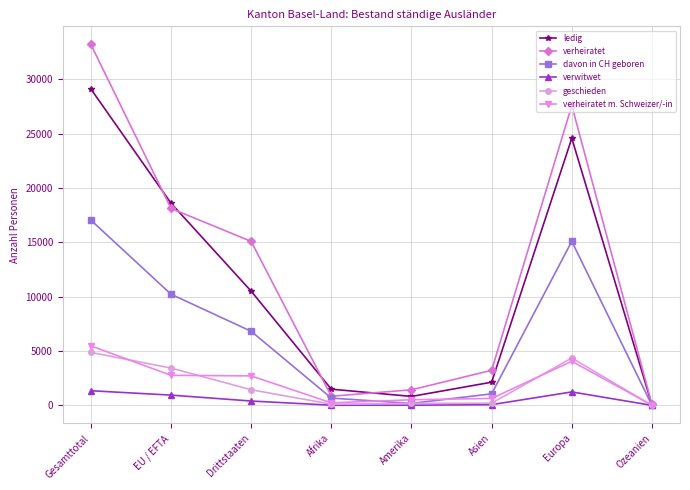

Which series has the widest spread of values?

verheiratet